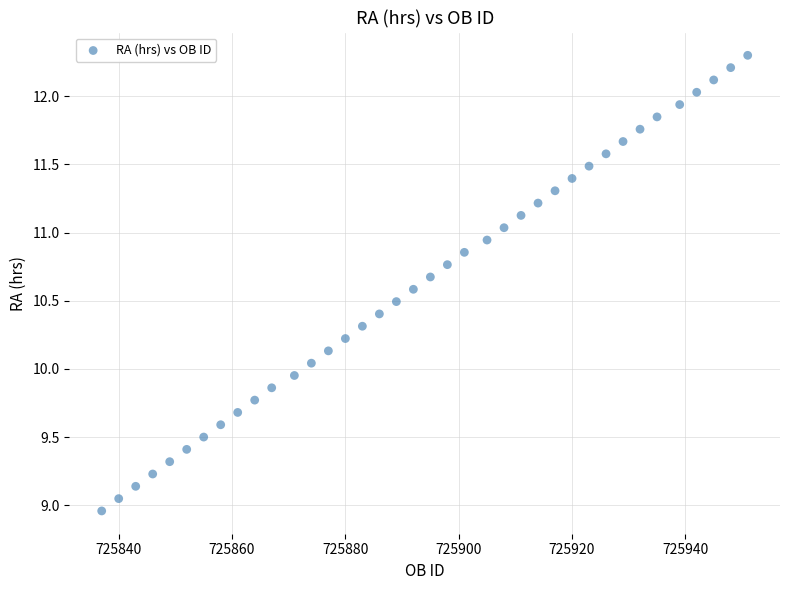

What is the range of Y values (max minus min)?

3.3